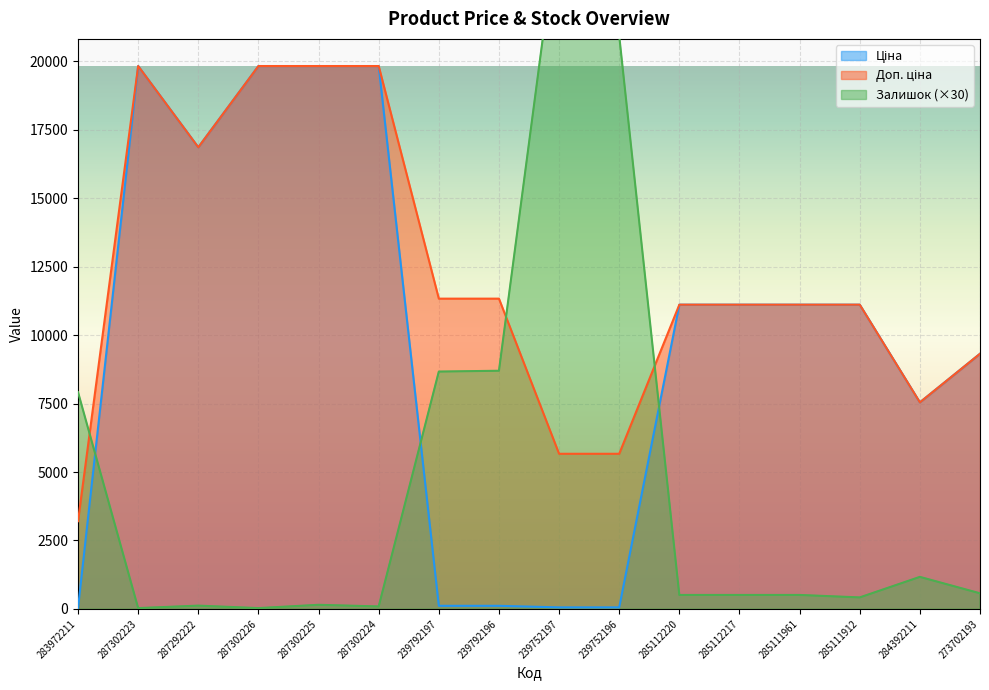

At which label does Залишок first exceed 510?

283972211